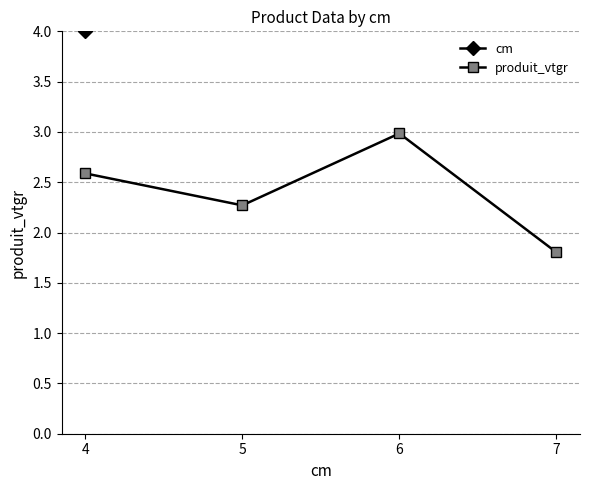

What value does the produit_vtgr series have at 7?

1.8